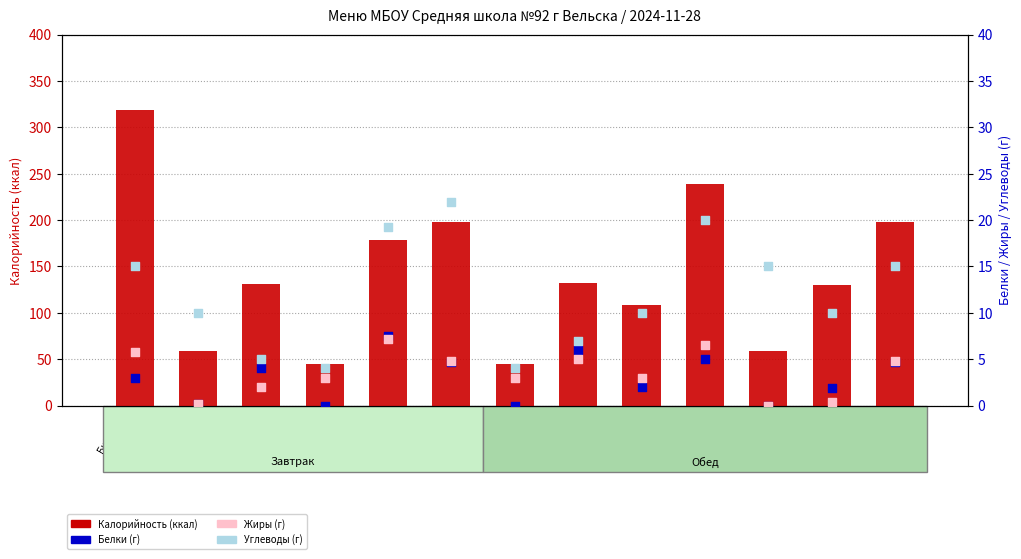

Which series contains the lowest Y value?

Белки